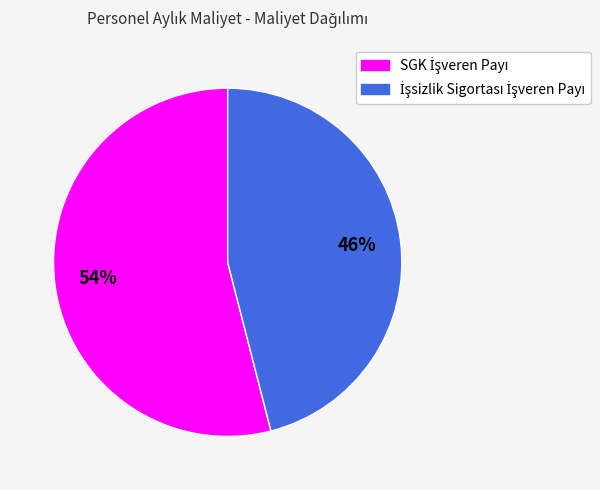

To the nearest percent, what is the average slice percentage?

50%